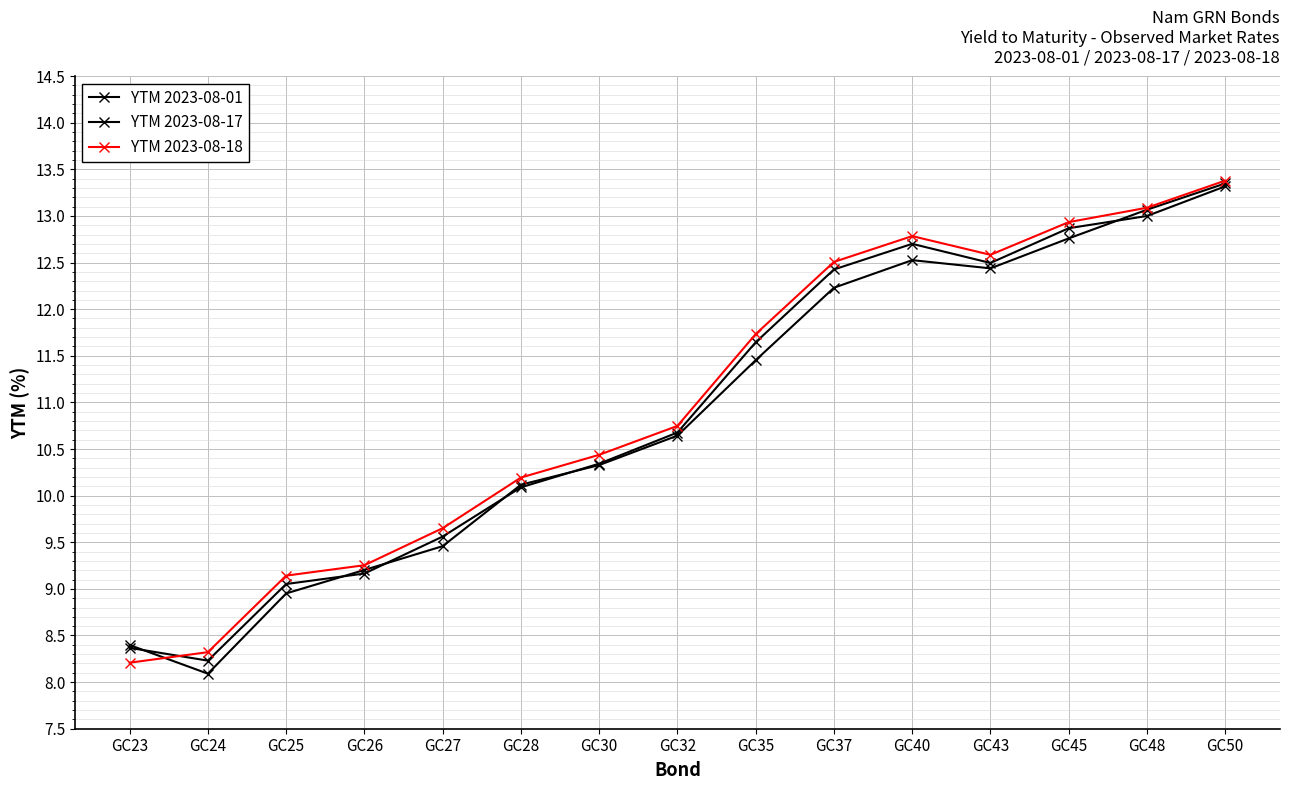

Is the value of YTM 2023-08-01 at GC25 greater than the value of YTM 2023-08-17 at GC45?

No